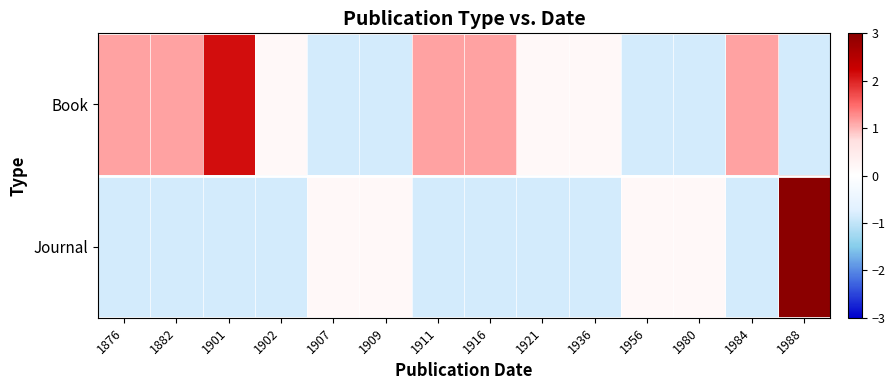

Reading right to left, transcribe all the data shown in this chart.

Book: 1988=-0.9	1984=1.1	1980=-0.9	1956=-0.9	1936=0.1	1921=0.1	1916=1.1	1911=1.1	1909=-0.9	1907=-0.9	1902=0.1	1901=2.1	1882=1.1	1876=1.1
Journal: 1988=3.1	1984=-0.9	1980=0.1	1956=0.1	1936=-0.9	1921=-0.9	1916=-0.9	1911=-0.9	1909=0.1	1907=0.1	1902=-0.9	1901=-0.9	1882=-0.9	1876=-0.9